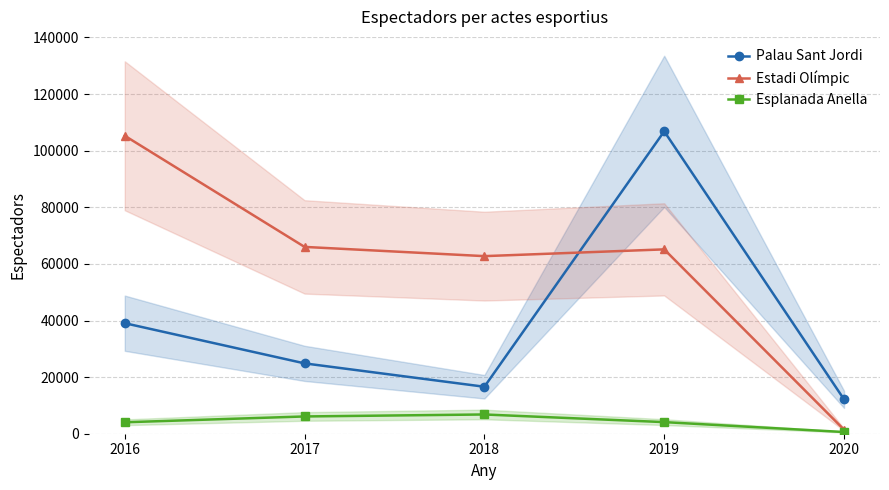

What is the difference between the Palau Sant Jordi values at 2018 and 2017?

8257